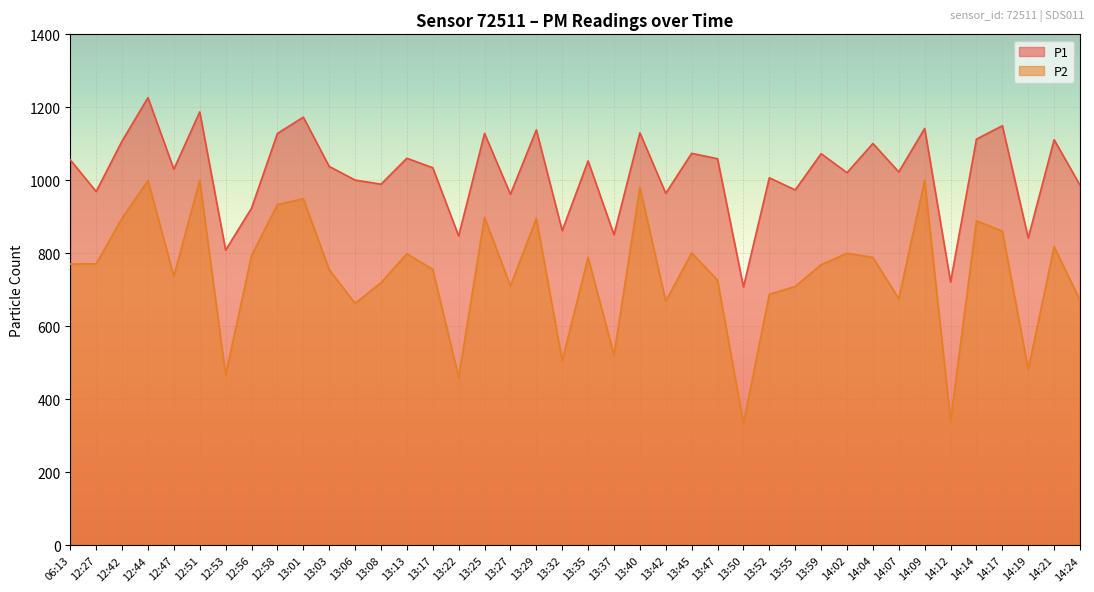

Which series has the largest total across all categories?

P1